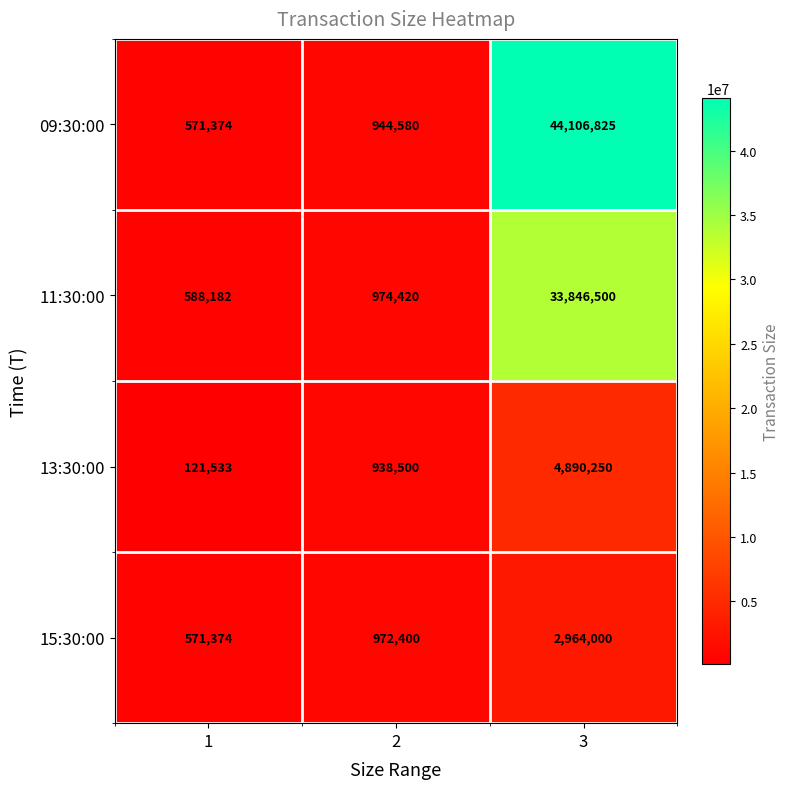

What is the sum of all 13:30:00 values?

5950283